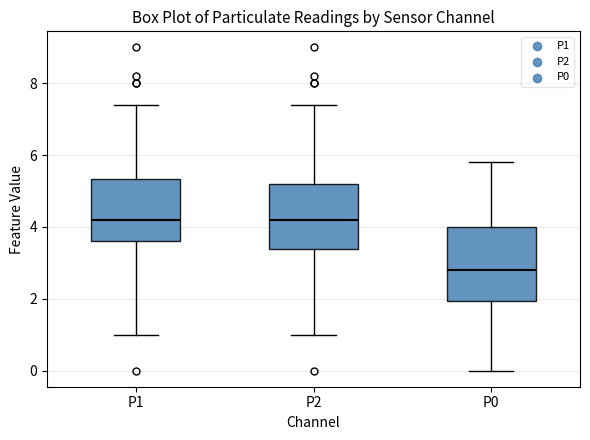

Which box has the lowest median line?

P0